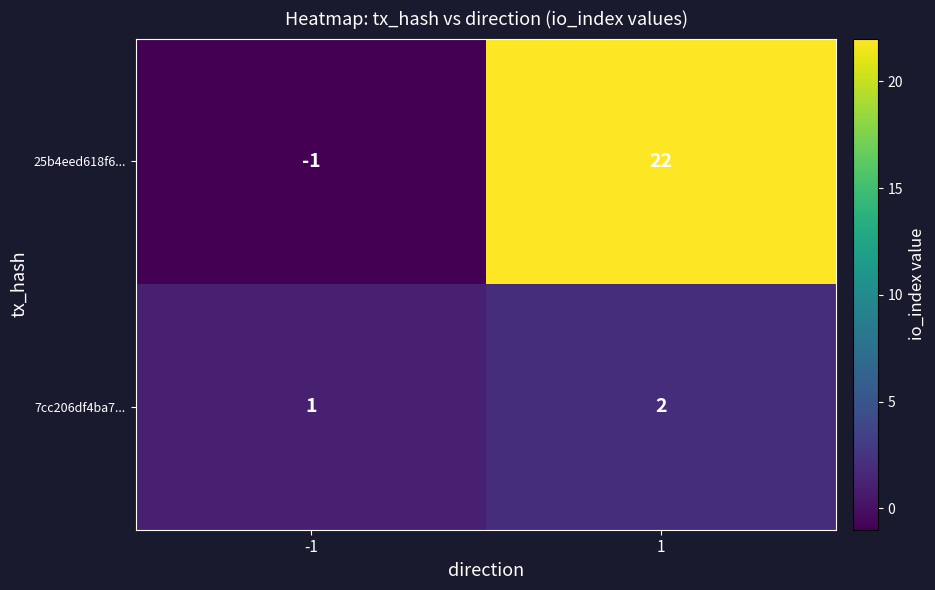

Reading left to right, extract all data points from this chart.

25b4eed618f6...: -1=-1	1=22
7cc206df4ba7...: -1=1	1=2